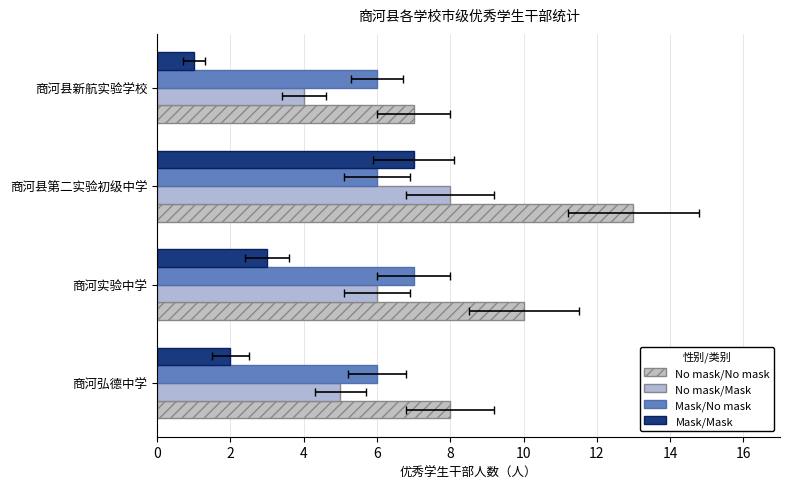

How many categories are shown in the chart?

4